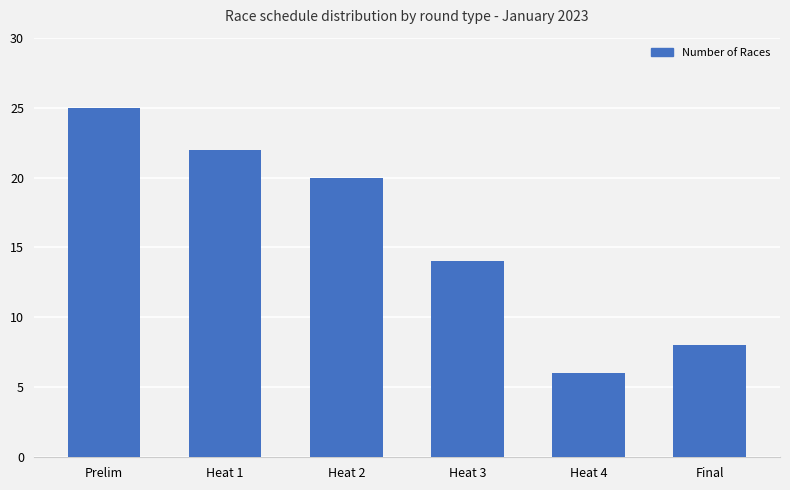

Are the bars horizontal?

No